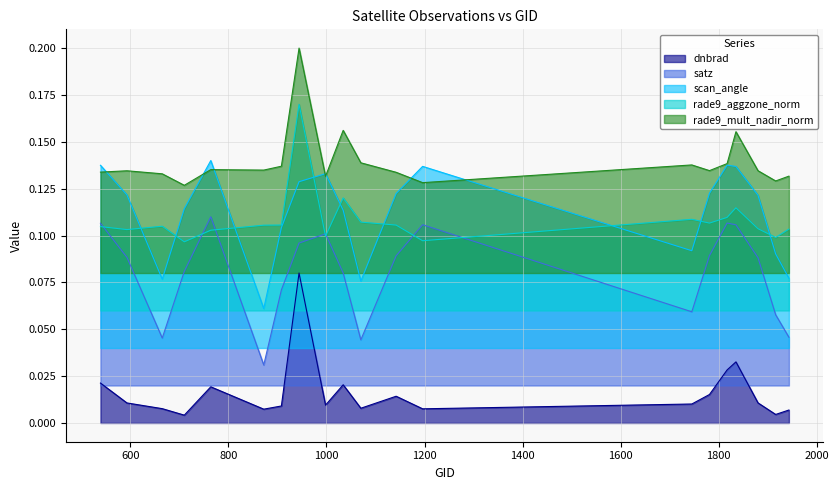

Rank the series by their maximum value, from lowest to highest.

dnbrad, satz, scan_angle, rade9_aggzone_norm, rade9_mult_nadir_norm